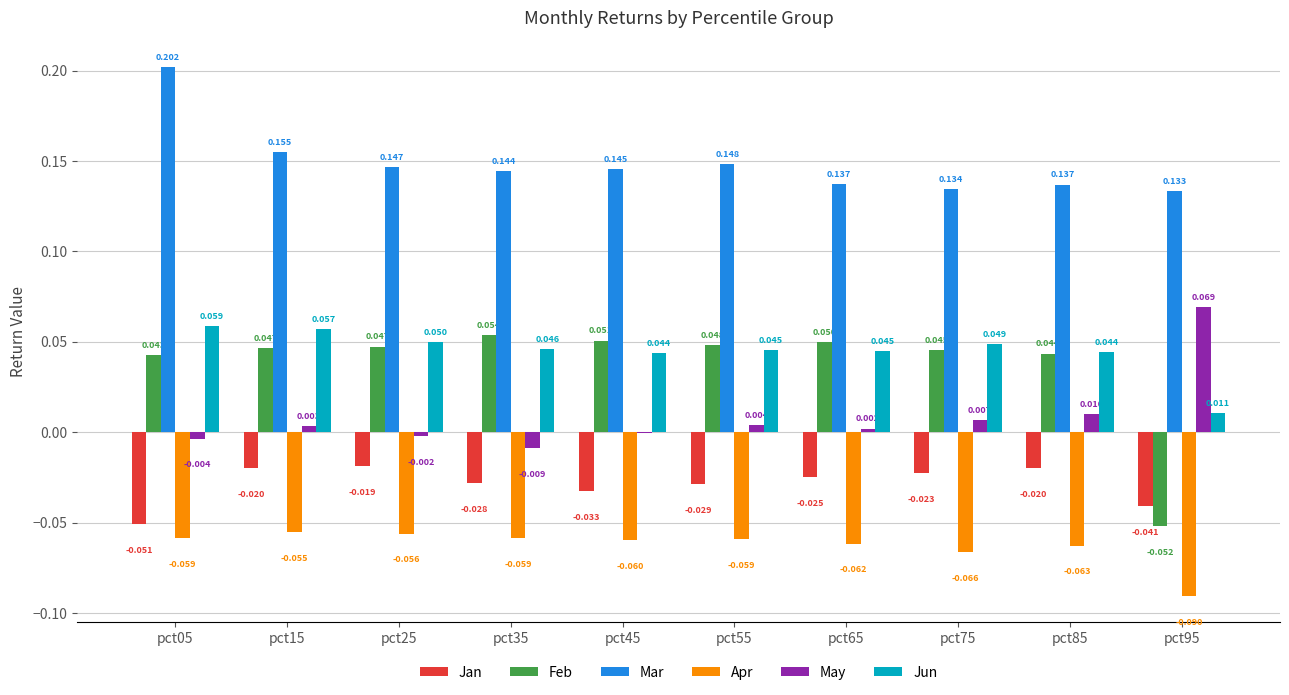

What are all the series names shown in the legend?

Jan, Feb, Mar, Apr, May, Jun